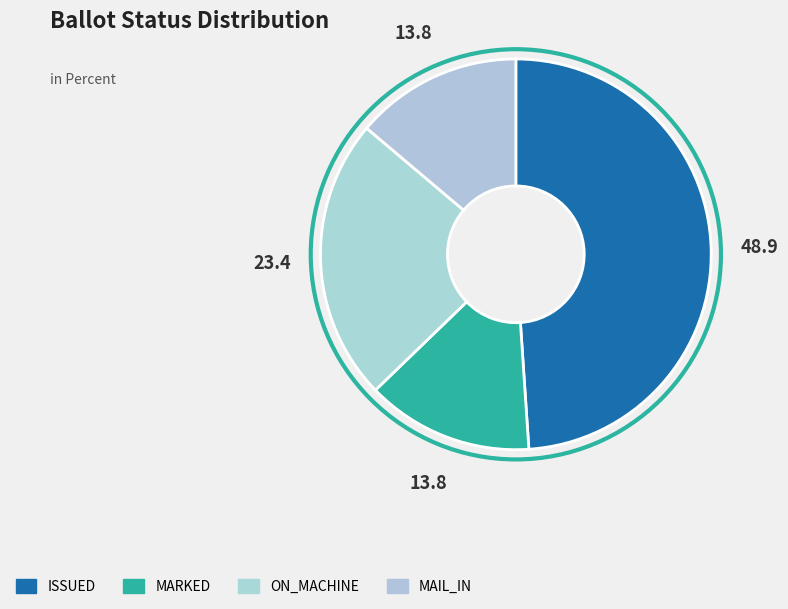

To the nearest percent, what is the average slice percentage?

25%